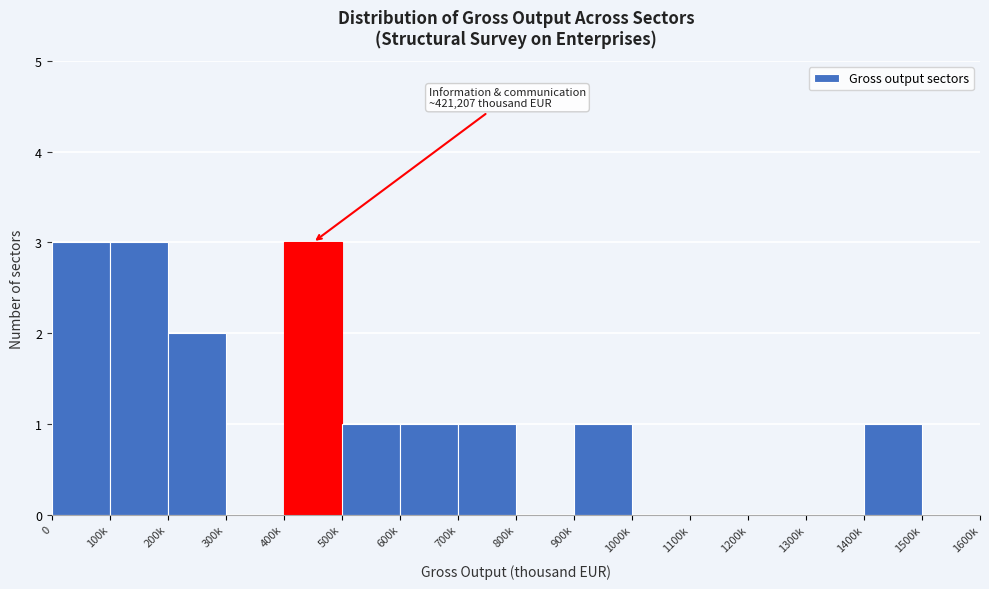

Reading left to right, extract all data points from this chart.

0=3	100k=3	200k=2	300k=0	400k=3	500k=1	600k=1	700k=1	800k=0	900k=1	1000k=0	1100k=0	1200k=0	1300k=0	1400k=1	1500k=0